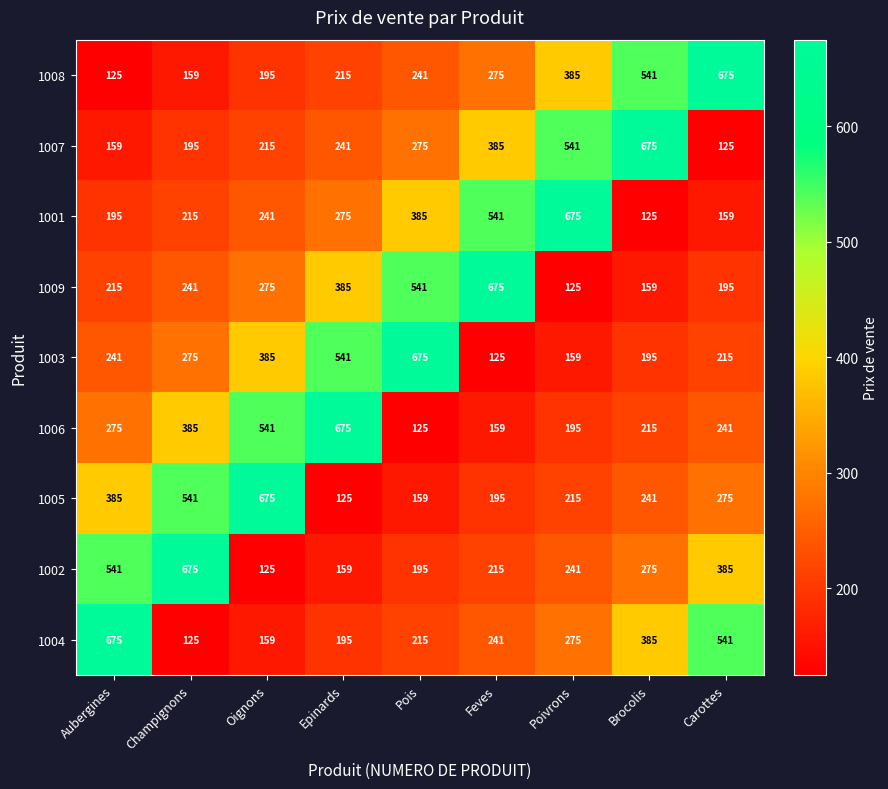

What is the total value across all series at Champignons?

2811